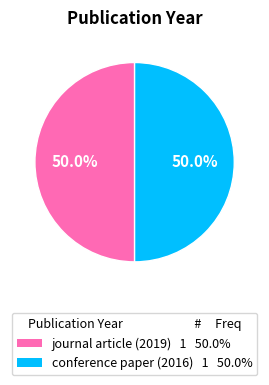

What is the total percentage of conference paper (2016) and journal article (2019)?

100.0%